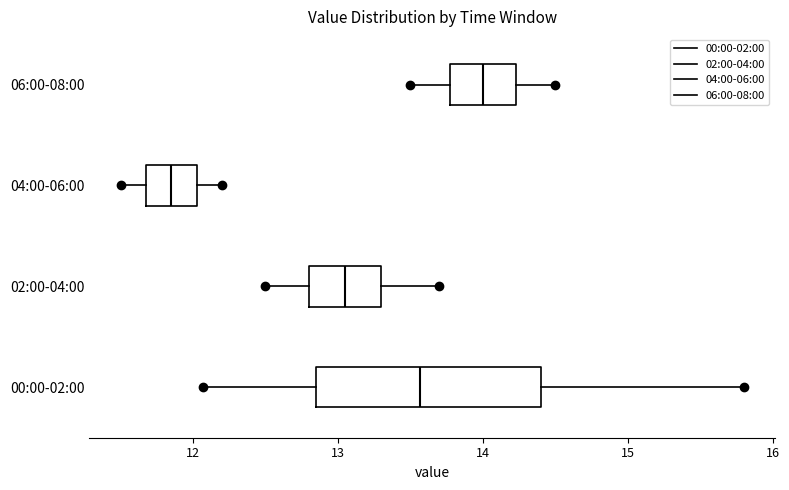

Reading bottom to top, read every box against the x-axis: the position of its median line, the range the box covers, and the ends of its whiskers. The values are not printed on the chart, so give them approximately, as read against the axis.

00:00-02:00: median 13.6, box 12.9 to 14.4, whiskers 12.1 to 15.8
02:00-04:00: median 13.1, box 12.8 to 13.3, whiskers 12.5 to 13.7
04:00-06:00: median 11.9, box 11.7 to 12.0, whiskers 11.5 to 12.2
06:00-08:00: median 14.0, box 13.8 to 14.2, whiskers 13.5 to 14.5